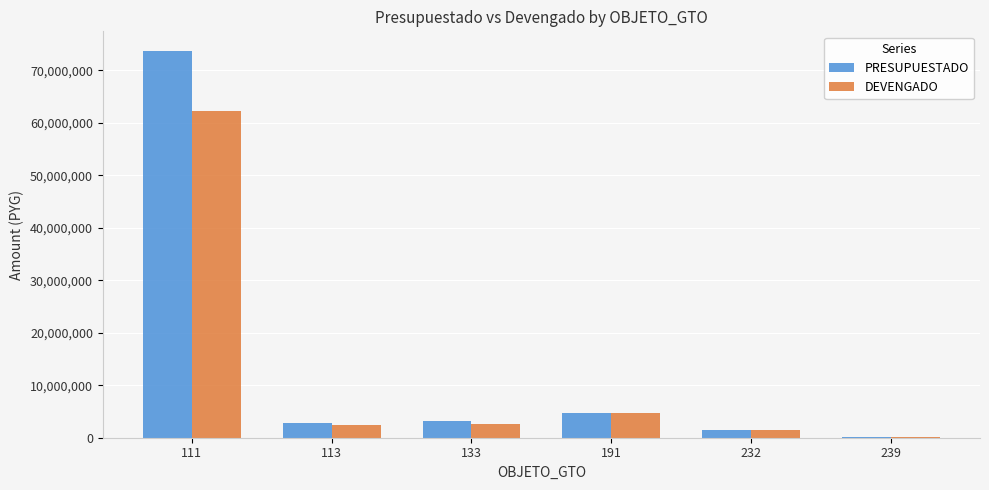

At which category is the sum across all series the highest?

111